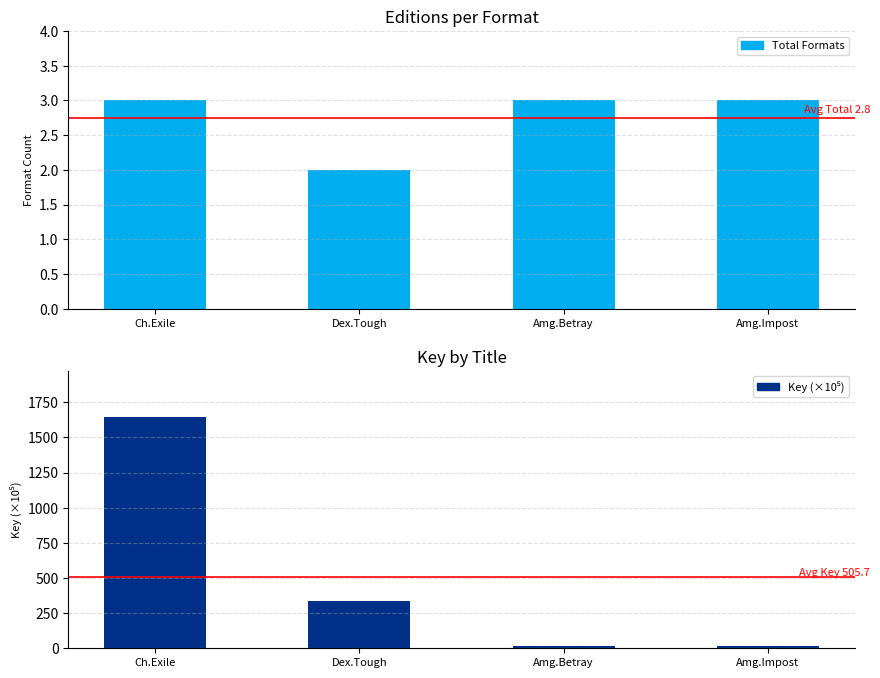

Reading left to right, list all the values displayed in this chart.

Total Formats: Ch.Exile=3.0	Dex.Tough=2.0	Amg.Betray=3.0	Amg.Impost=3.0
Key (×10⁵): Ch.Exile=1646.7	Dex.Tough=339.9	Amg.Betray=18.0	Amg.Impost=18.0